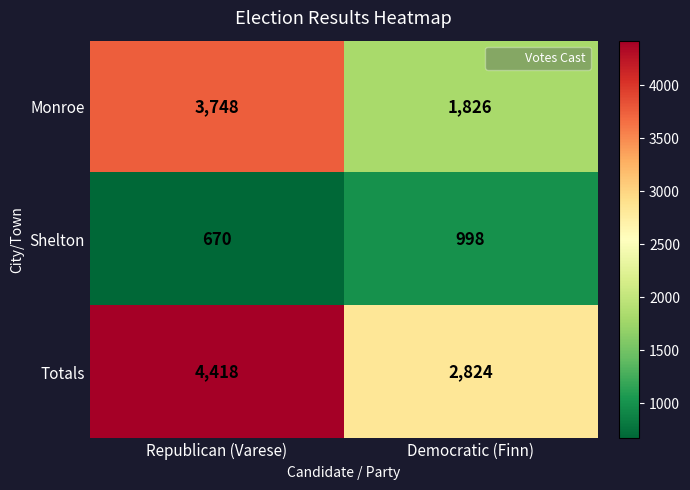

Which series has the largest total across all categories?

Totals